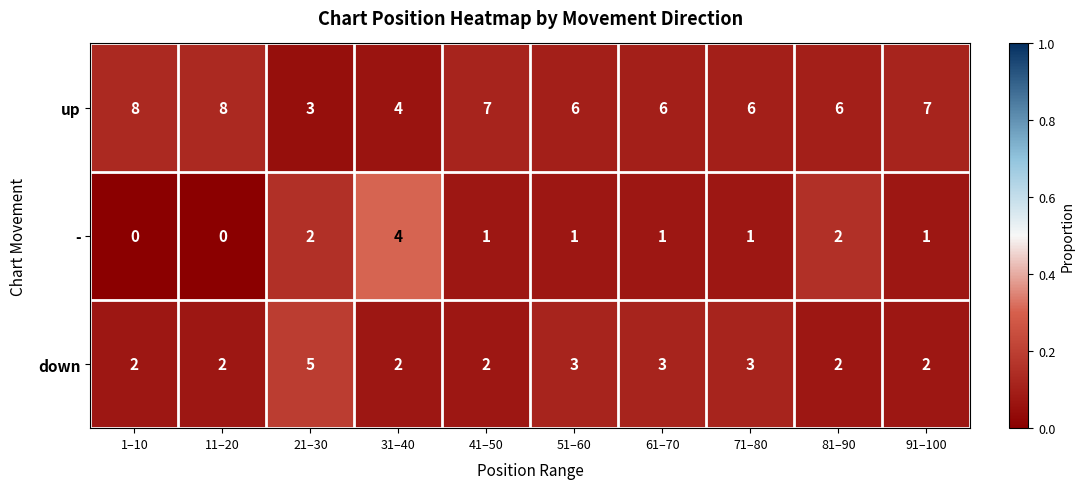

True or false: up has a value of 4 at 11–20.

False